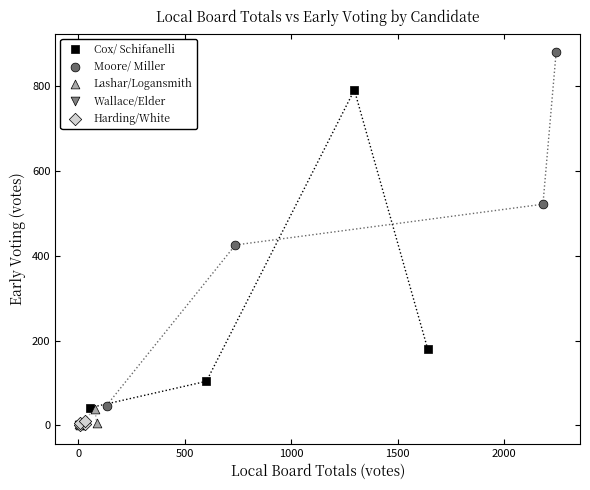

Which series reaches the maximum Y coordinate?

Moore/ Miller